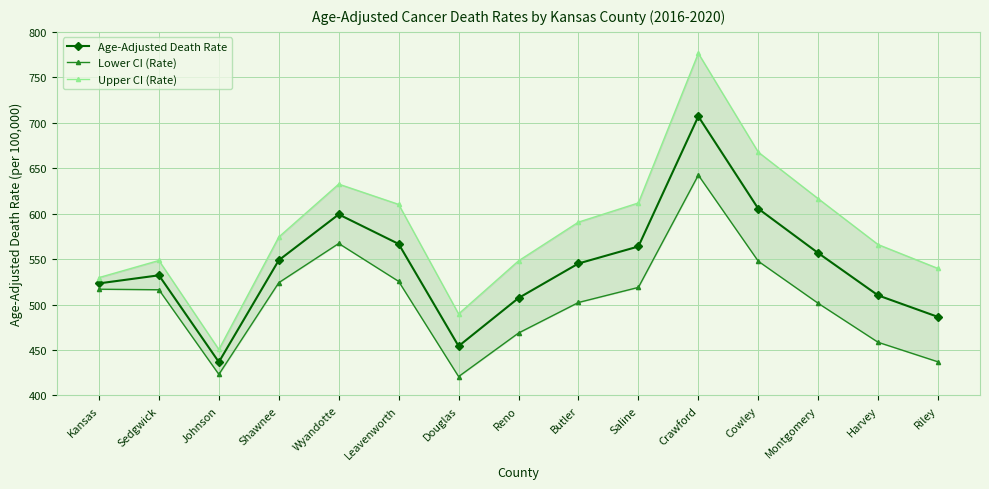

At which label does Age-Adjusted Death Rate first exceed 545?

Shawnee